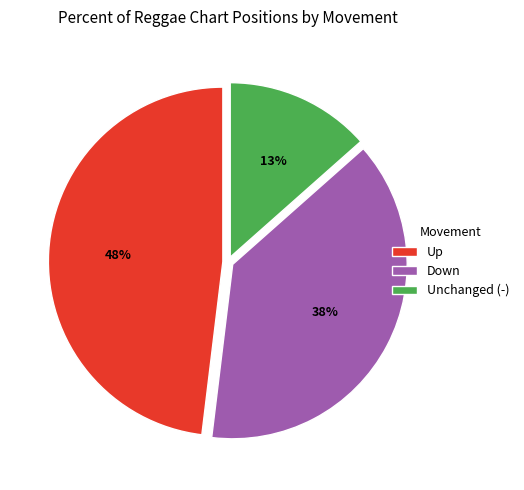

To the nearest percent, what portion does Up represent?

48%